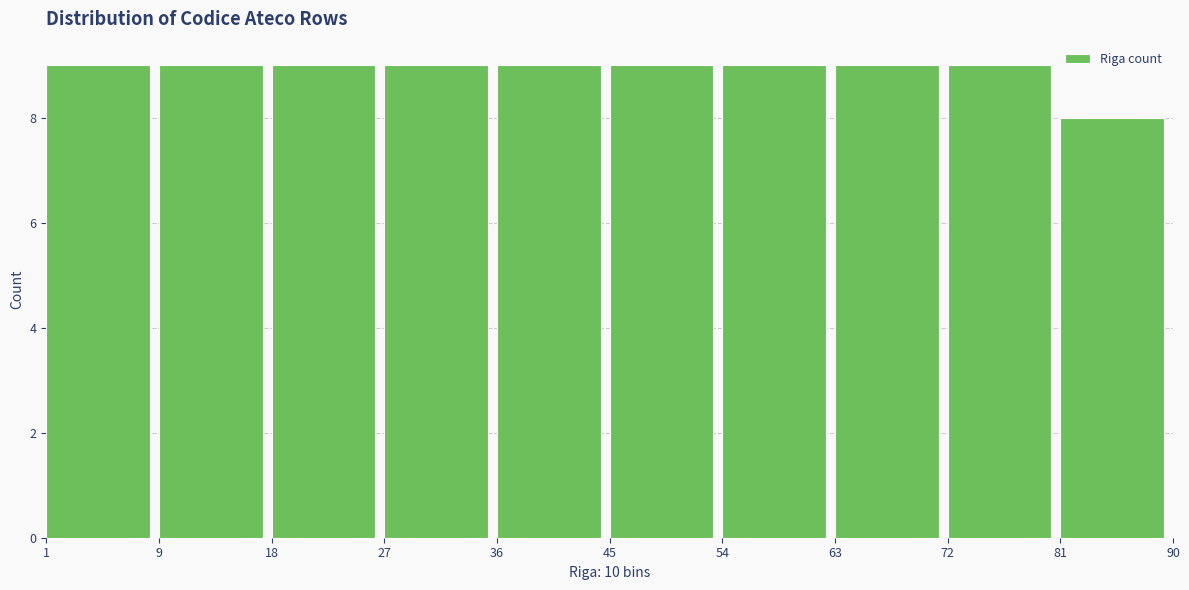

Reading right to left, what are all the values shown in this chart?

81=8	72=9	63=9	54=9	45=9	36=9	27=9	18=9	9=9	1=9